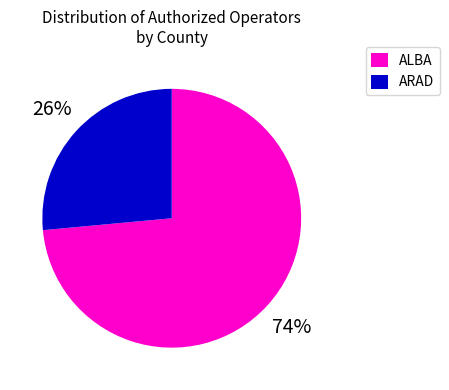

Rank the categories by value from highest to lowest.

ALBA, ARAD